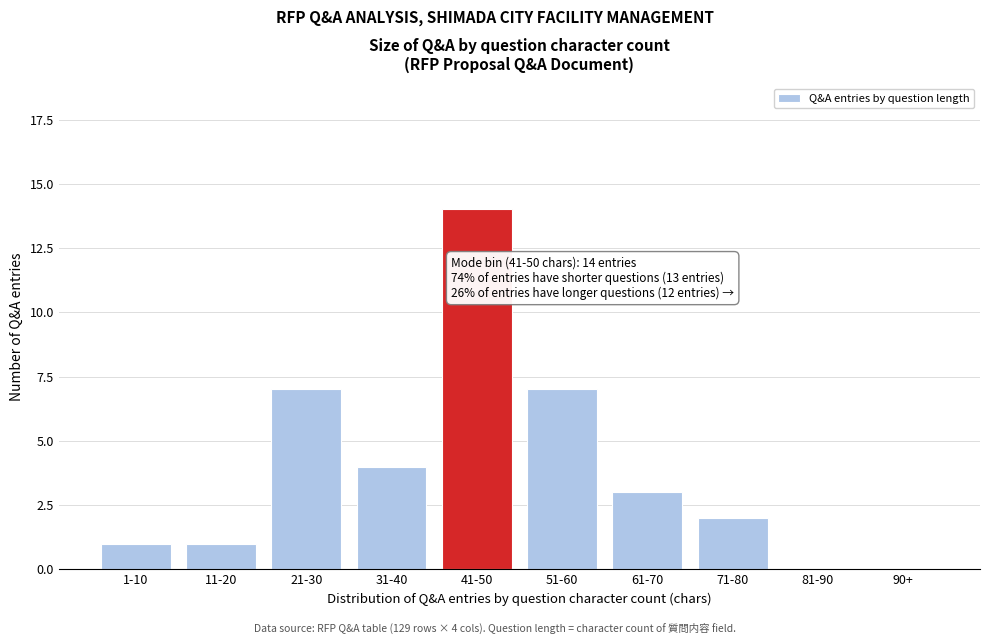

Reading left to right, transcribe all the data shown in this chart.

1-10=1	11-20=1	21-30=7	31-40=4	41-50=14	51-60=7	61-70=3	71-80=2	81-90=0	90+=0